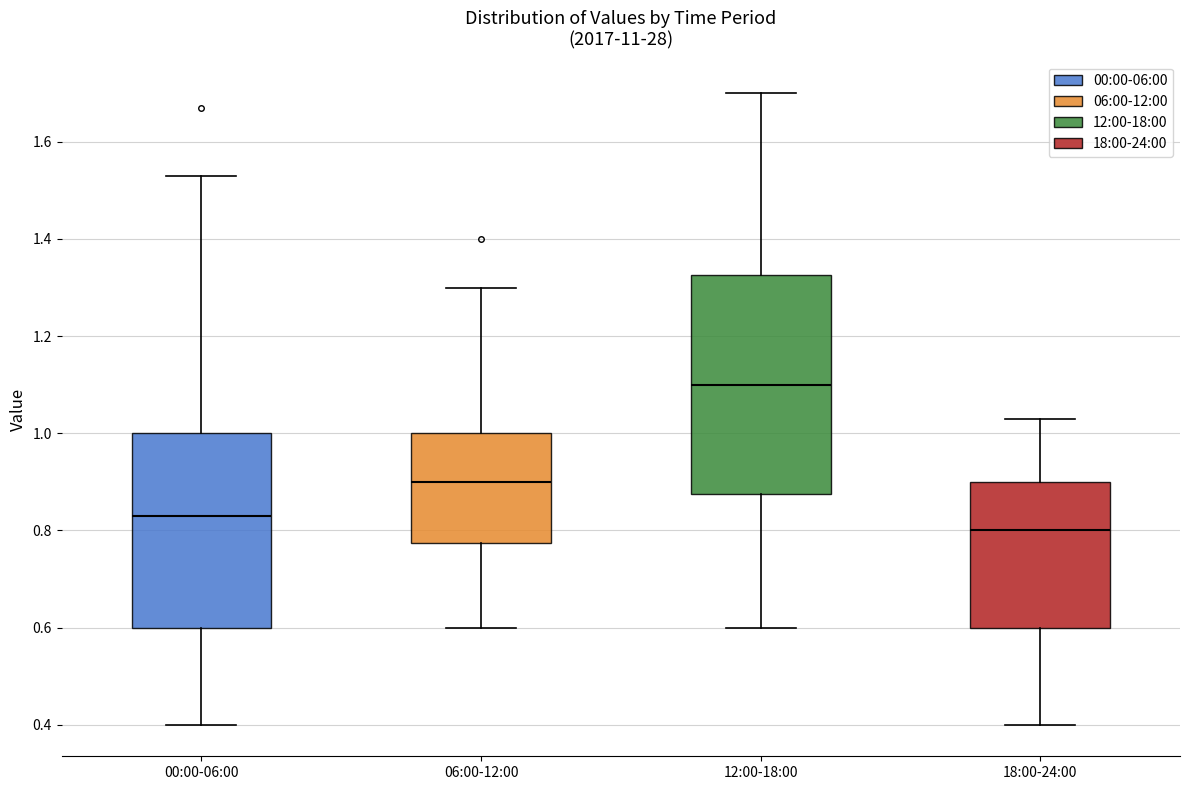

Reading left to right, transcribe this box plot: for each box, give where its median line is, the range the box spans, and where its two whiskers end, as read against the y-axis. The values are not printed on the chart, so give them approximately, as read against the axis.

00:00-06:00: median 0.84, box 0.60 to 1.00, whiskers 0.40 to 1.54
06:00-12:00: median 0.90, box 0.78 to 1.00, whiskers 0.60 to 1.30
12:00-18:00: median 1.10, box 0.88 to 1.32, whiskers 0.60 to 1.70
18:00-24:00: median 0.80, box 0.60 to 0.90, whiskers 0.40 to 1.04